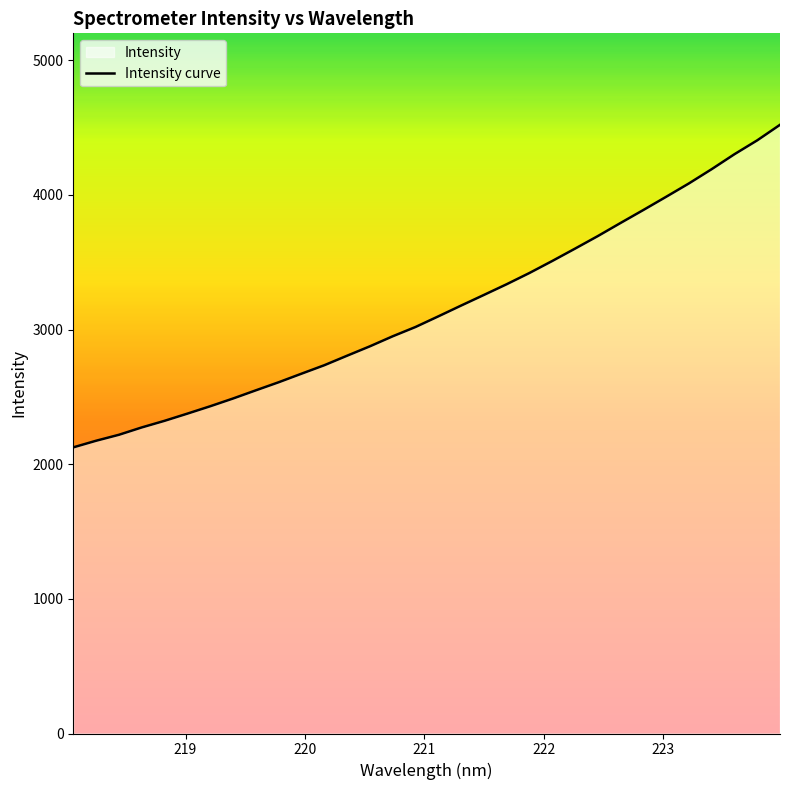

How many values are below 3097?

16